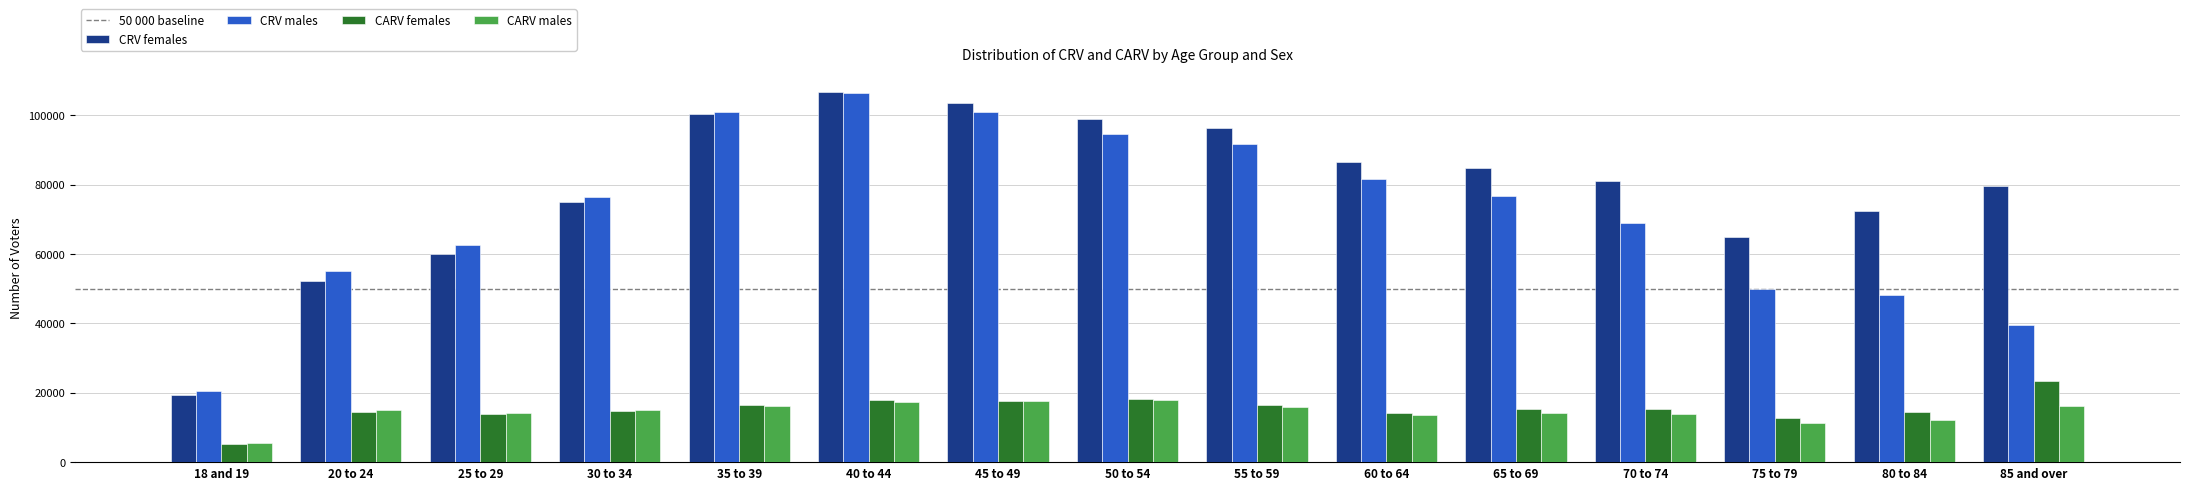

At which label does CRV females reach its minimum?

18 and 19